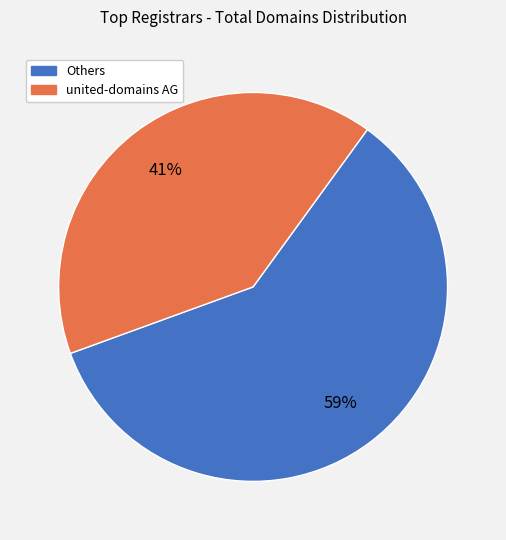

Is there any slice that represents more than half of the pie?

Yes